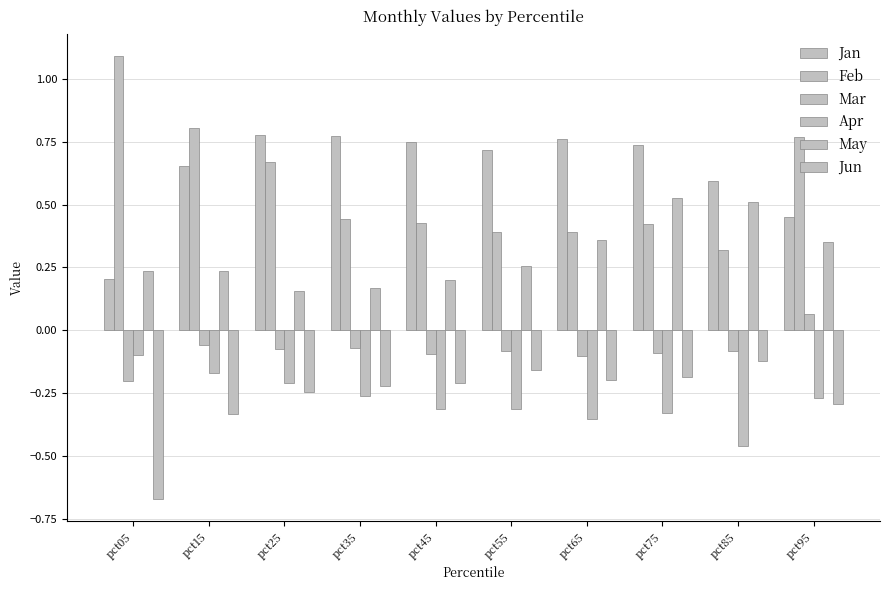

Count the number of data series in this chart.

6